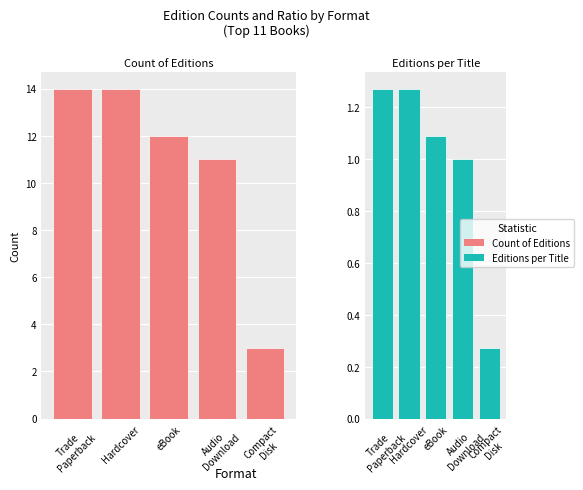

What is the label of the 4th bar from the left?

Audio
Download